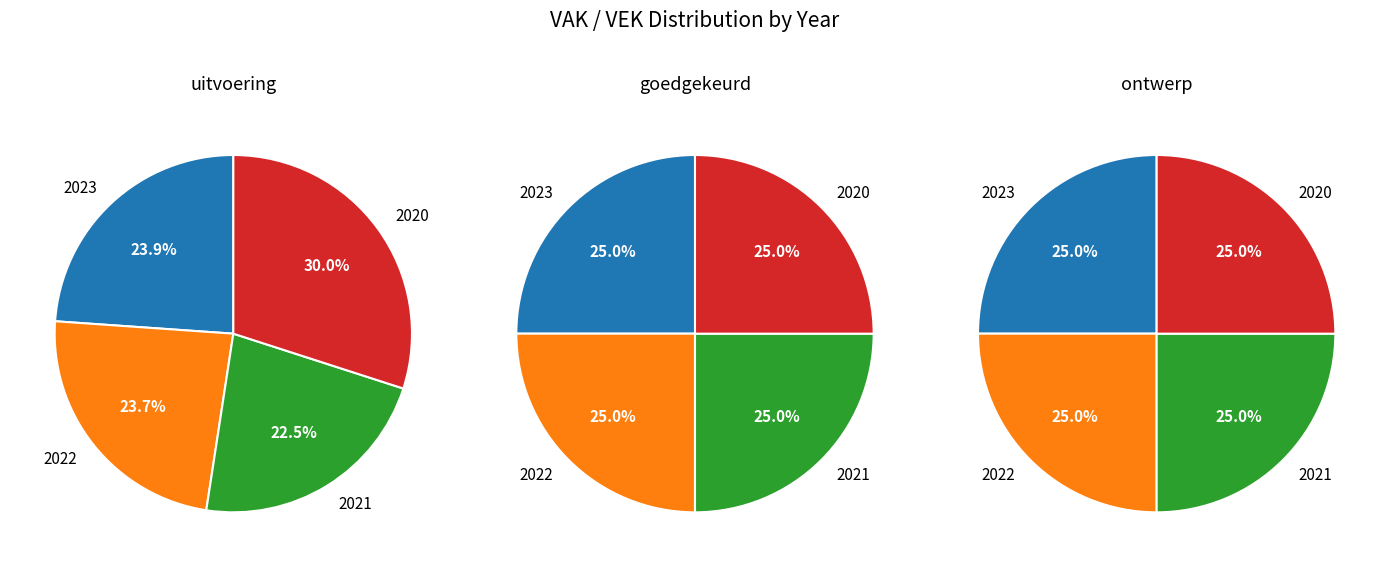

Does 2020 uitvoering represent more than half of the total?

No